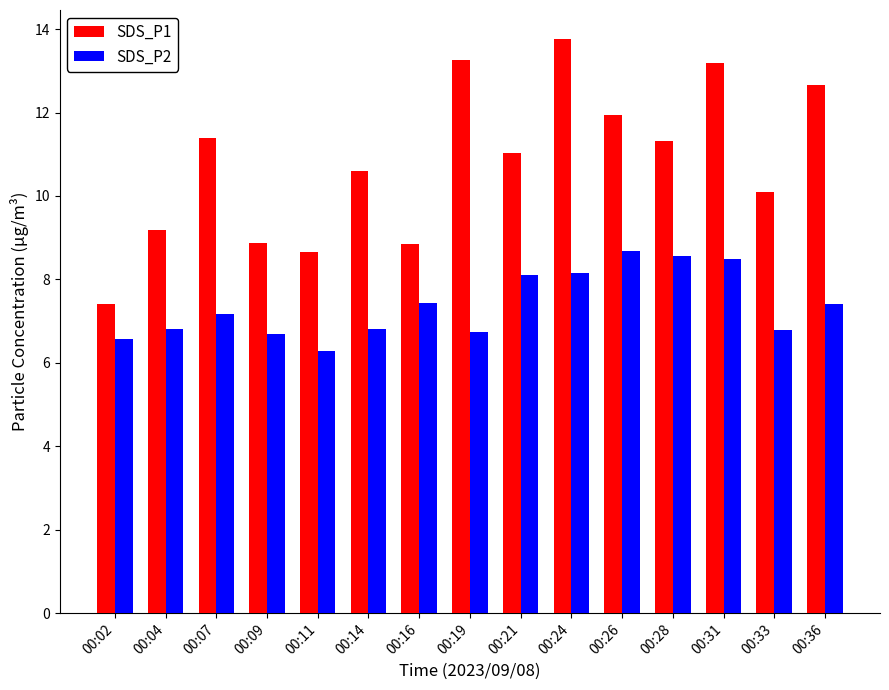

What is the difference between the highest and lowest values at 00:16?

1.4